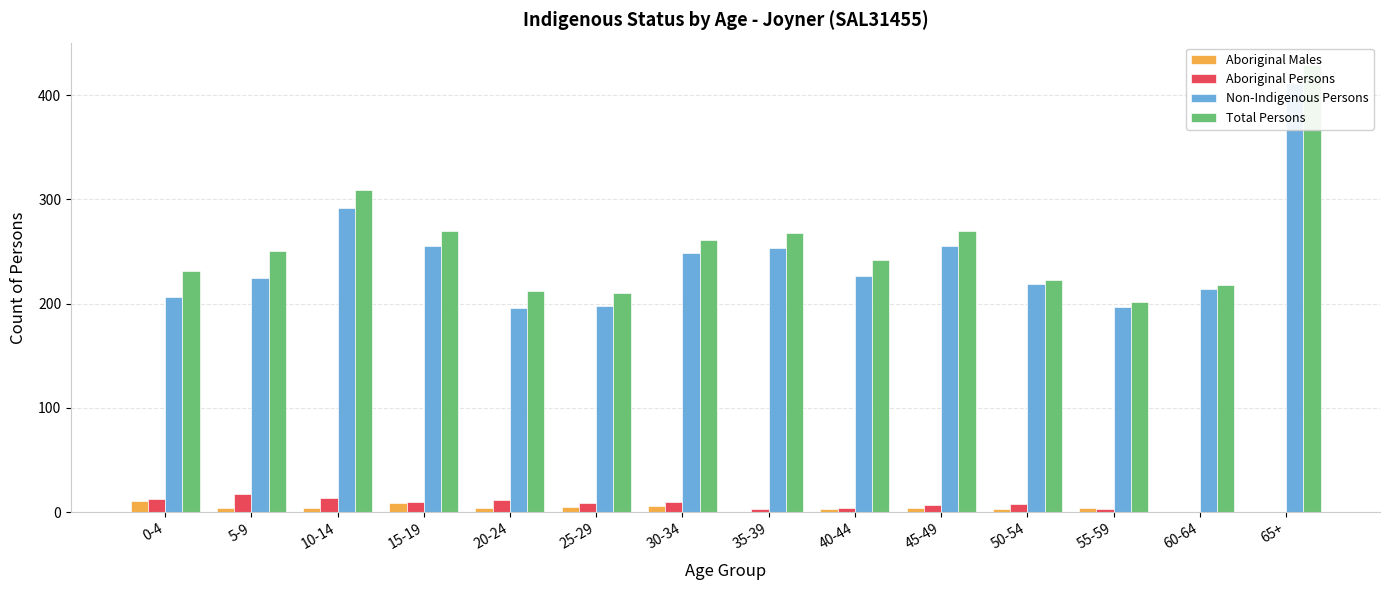

What value does the Aboriginal Males series have at 55-59, to the nearest 5?

5